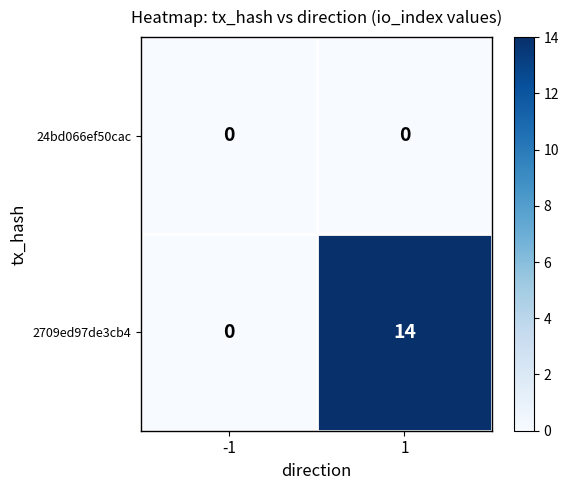

Reading right to left, list all the values displayed in this chart.

24bd066ef50cac: 0	0
2709ed97de3cb4: 14	0